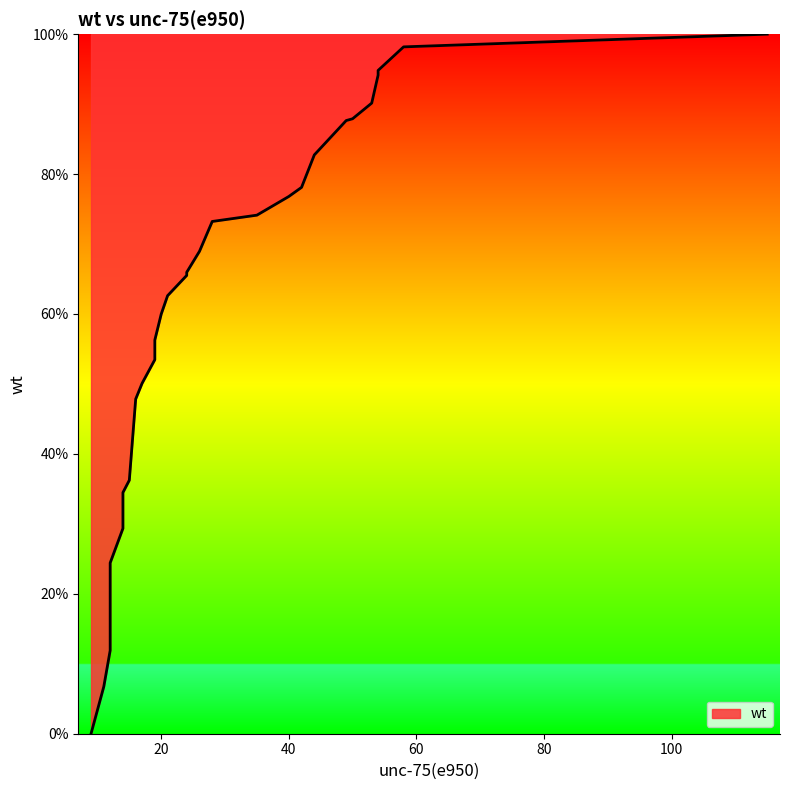

The value at 40 is 102.9. True or false?

False